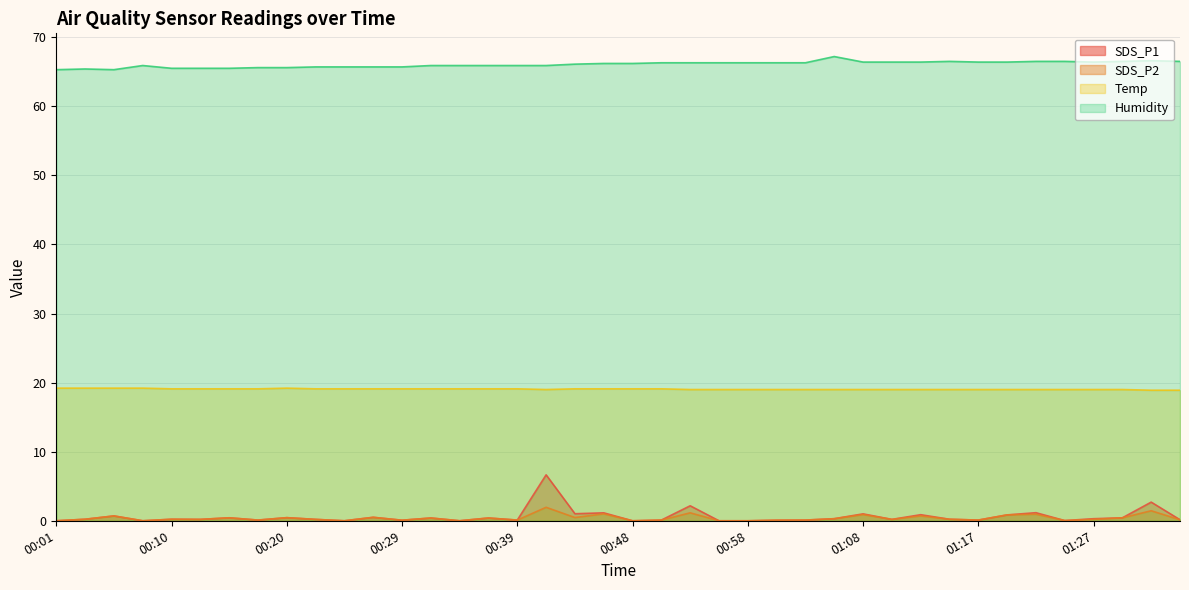

What is the label of the 29th point from the left?

01:08